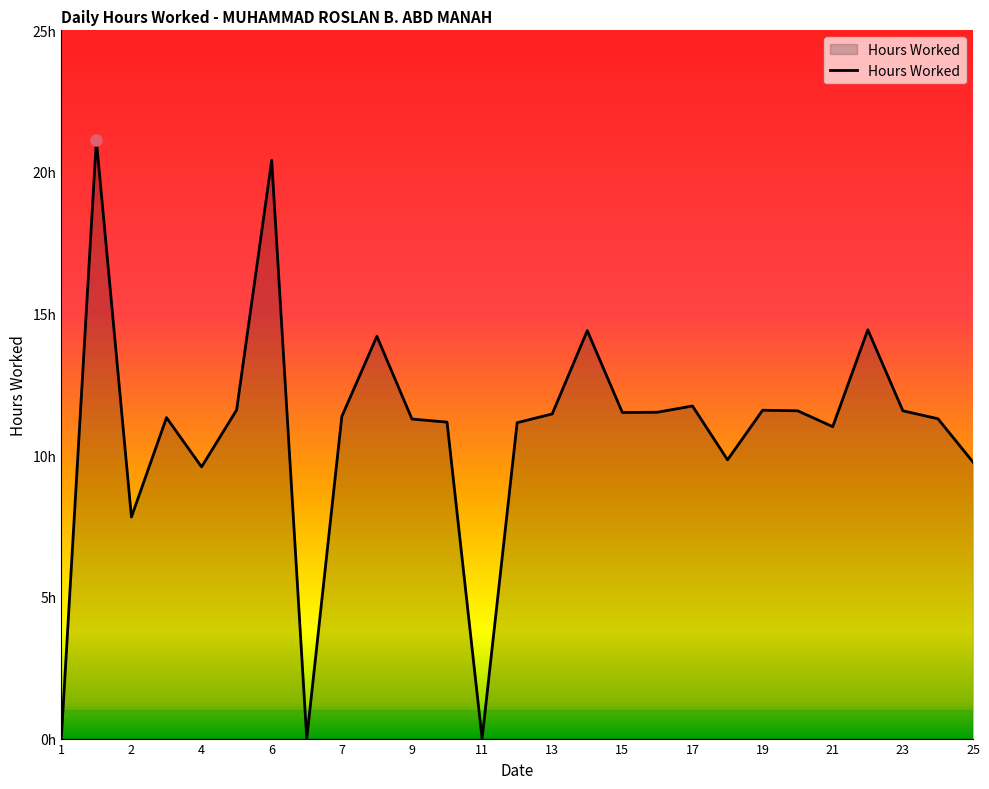

Does the chart have visible grid lines?

No